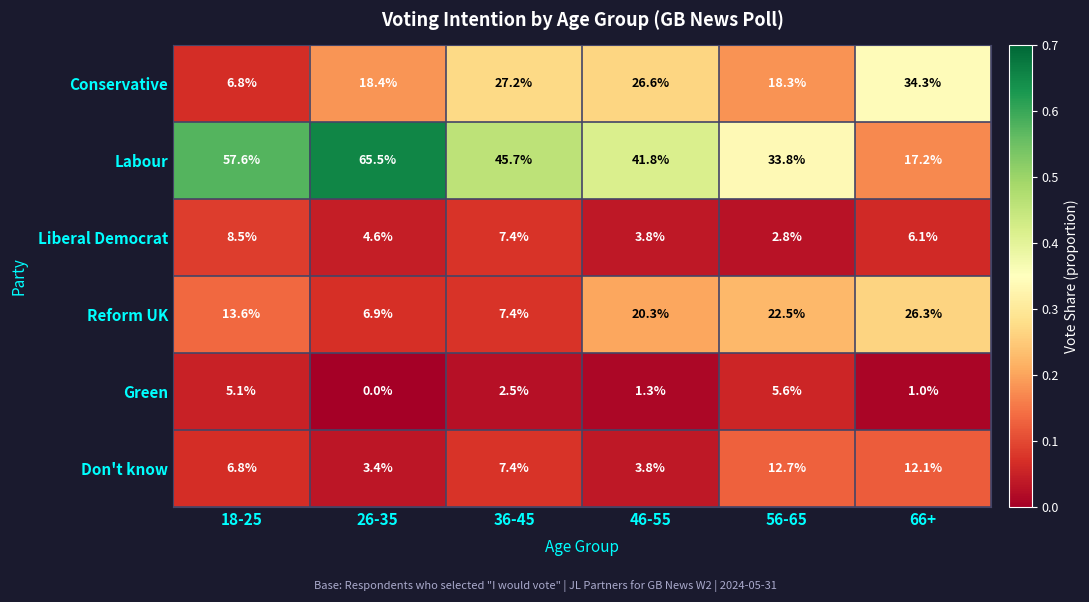

What is the total value across all series at 56-65?

95.7